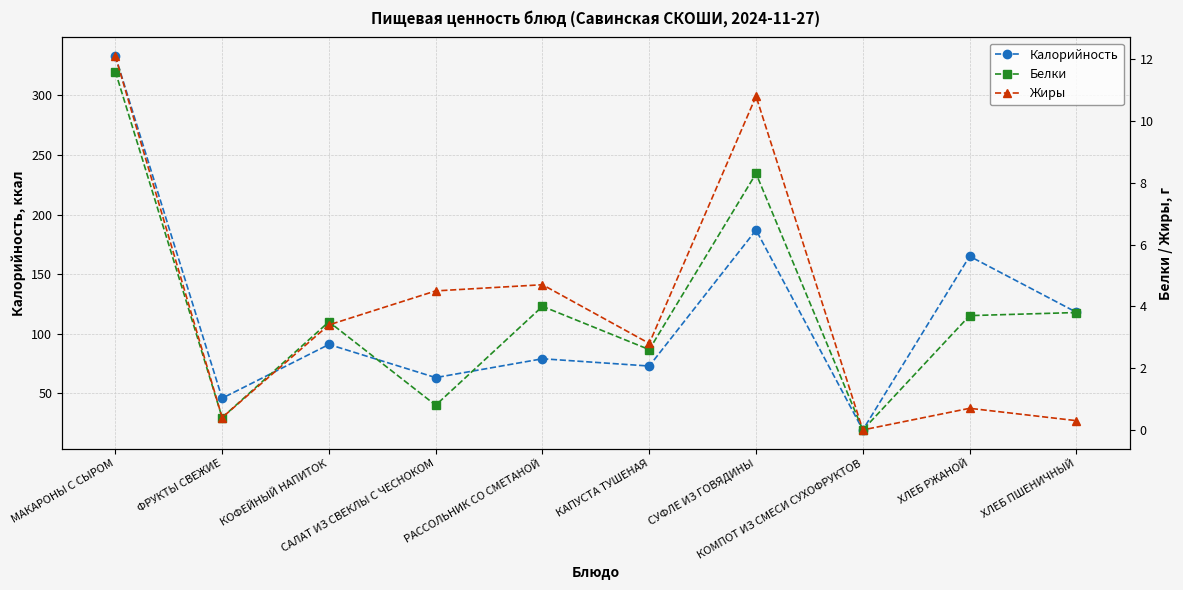

Reading left to right, extract all data points from this chart.

Калорийность: 333.0	46.0	91.1	63.3	79.1	73.0	187.1	19.4	165.1	118.1
Белки: 11.6	0.4	3.5	0.8	4.0	2.6	8.3	0.0	3.7	3.8
Жиры: 12.1	0.4	3.4	4.5	4.7	2.8	10.8	0.0	0.7	0.3